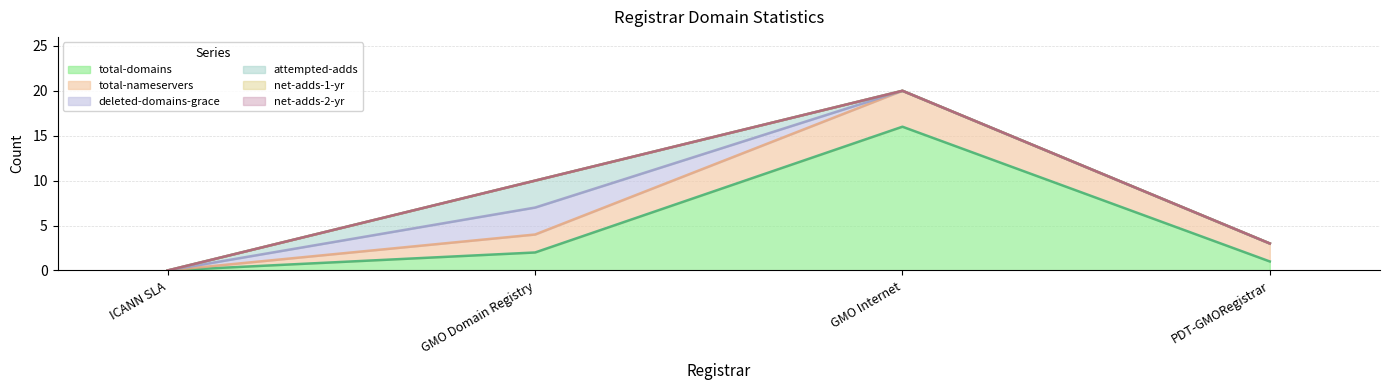

Reading right to left, list all the values displayed in this chart.

total-domains: PDT-GMORegistrar=1	GMO Internet=16	GMO Domain Registry=2	ICANN SLA=0
total-nameservers: PDT-GMORegistrar=2	GMO Internet=4	GMO Domain Registry=2	ICANN SLA=0
deleted-domains-grace: PDT-GMORegistrar=0	GMO Internet=0	GMO Domain Registry=3	ICANN SLA=0
attempted-adds: PDT-GMORegistrar=0	GMO Internet=0	GMO Domain Registry=3	ICANN SLA=0
net-adds-1-yr: PDT-GMORegistrar=0	GMO Internet=0	GMO Domain Registry=0	ICANN SLA=0
net-adds-2-yr: PDT-GMORegistrar=0	GMO Internet=0	GMO Domain Registry=0	ICANN SLA=0